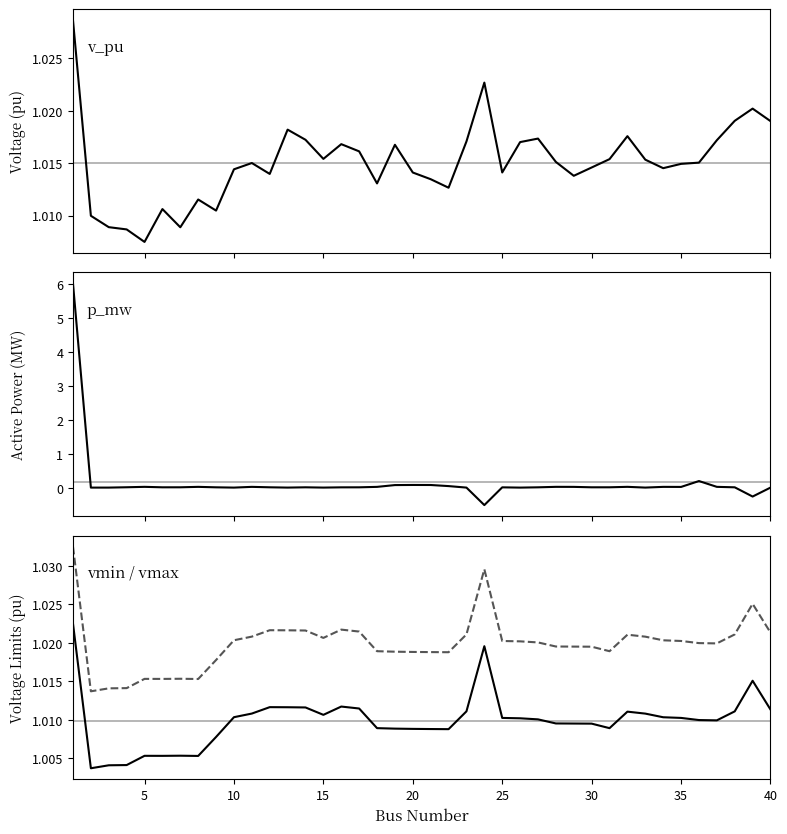

List the series in order of their peak value, lowest first.

vmin, v_pu, vmax, p_mw